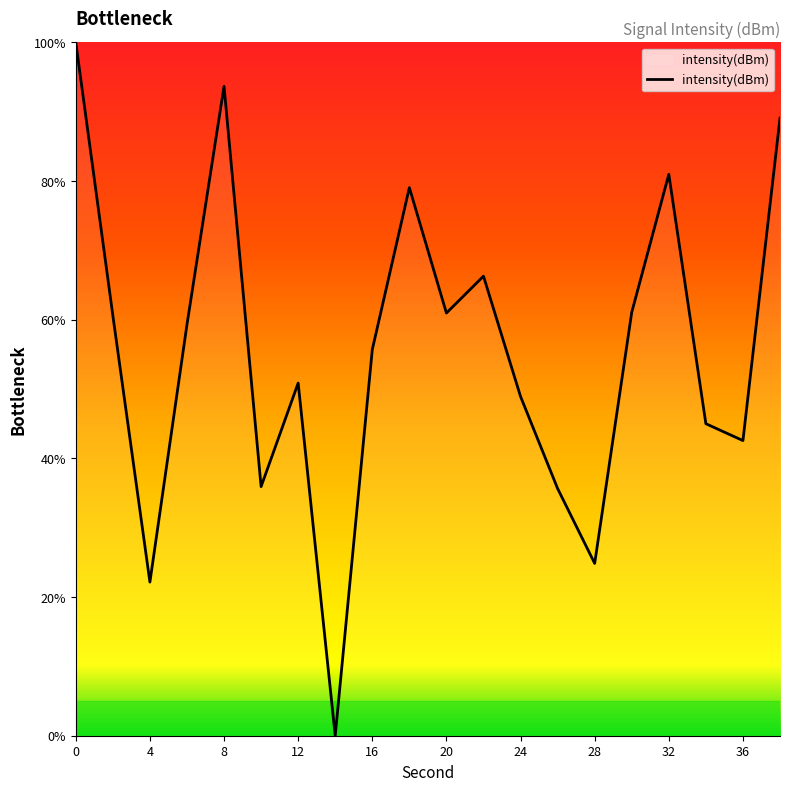

What is the difference between the maximum and minimum values?

100.0